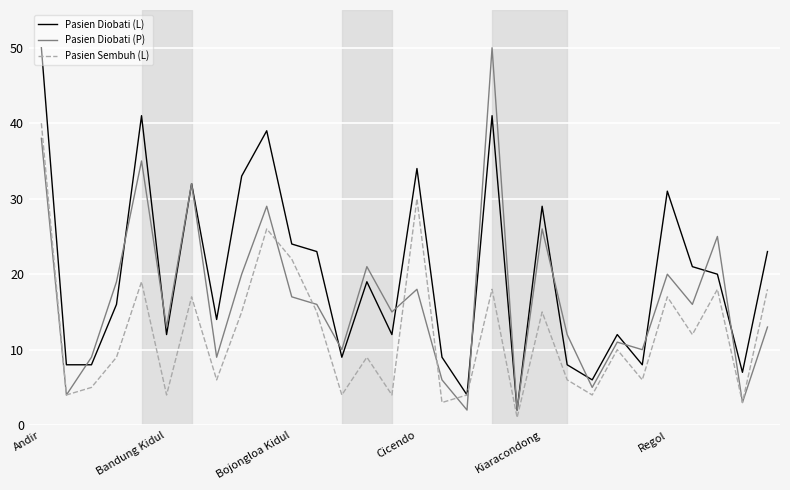

What is the maximum value shown in the chart?

50